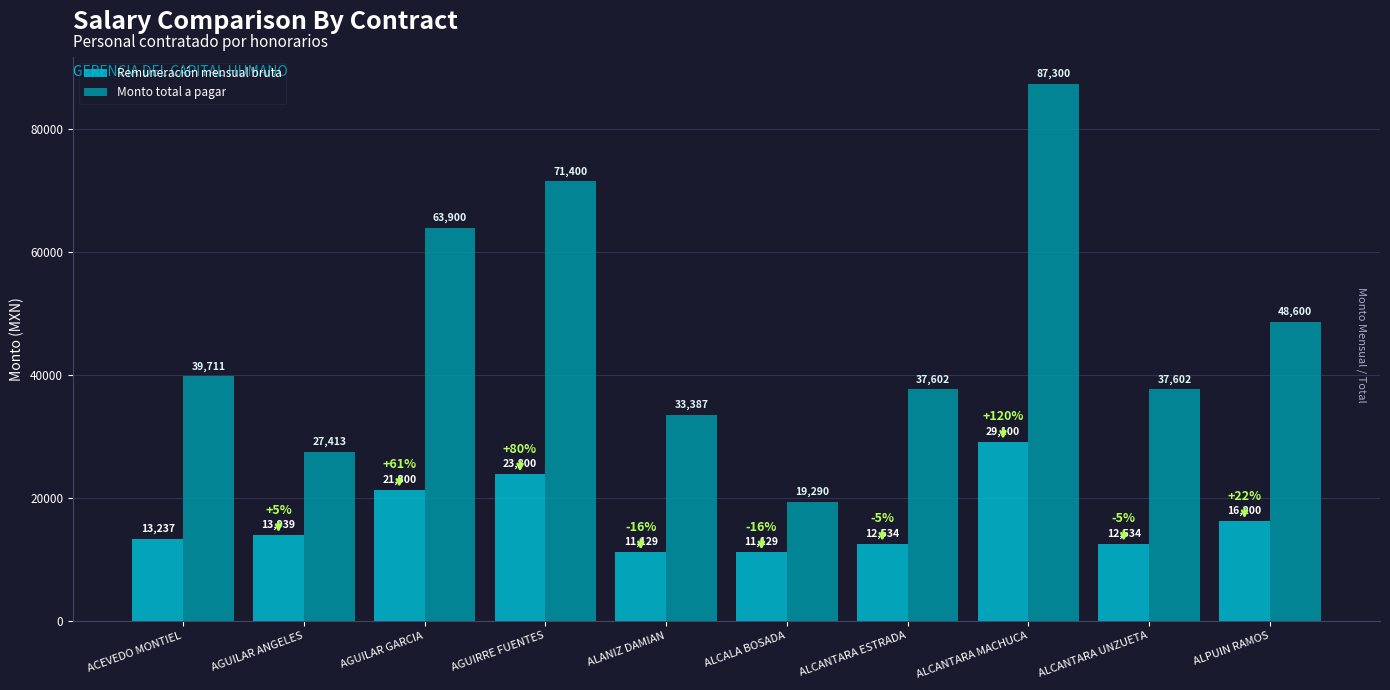

True or false: Remuneración mensual bruta has a value of 23800 at AGUIRRE FUENTES.

True